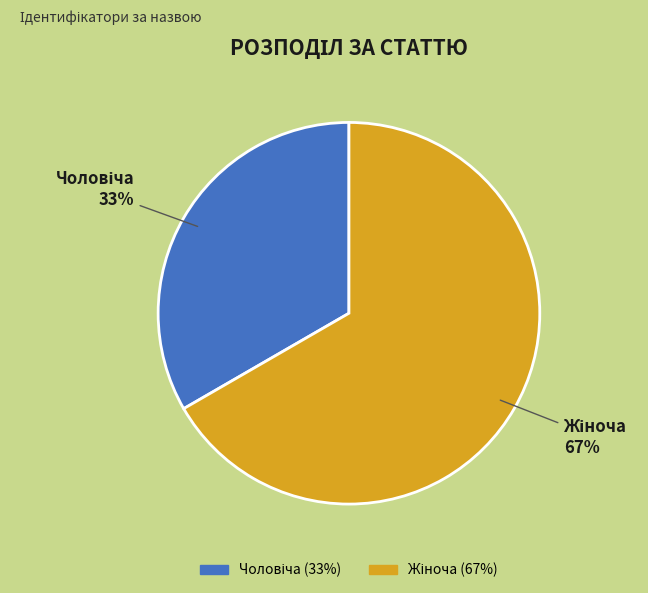

To the nearest percent, what is the average slice percentage?

50%